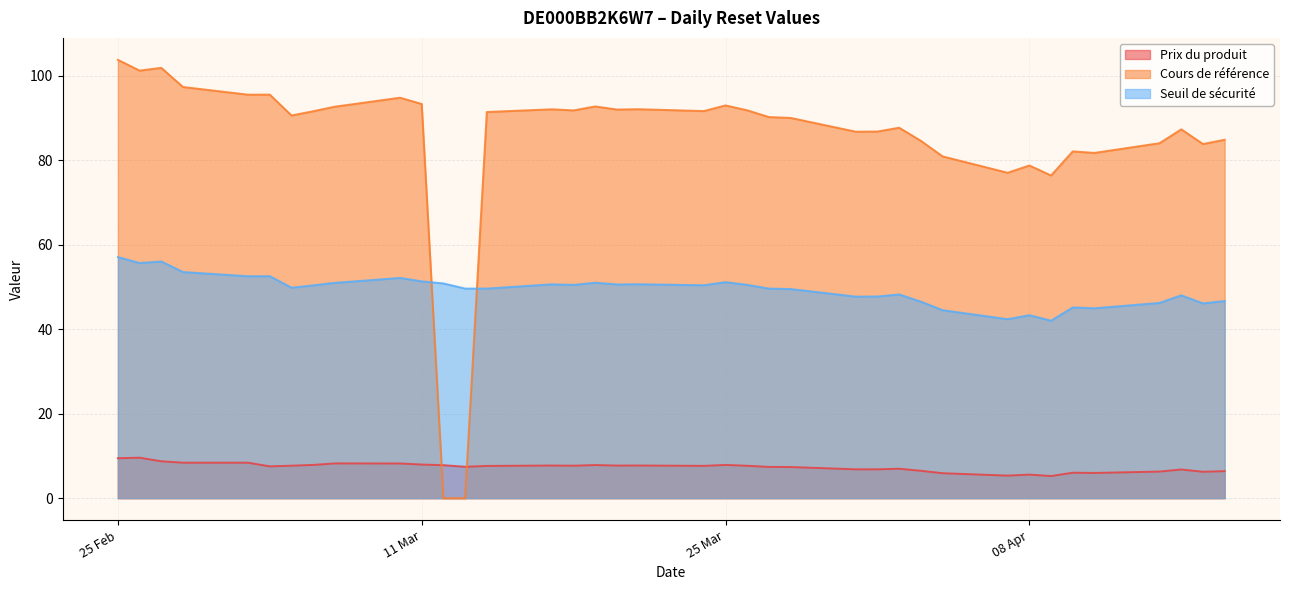

Reading right to left, transcribe all the data shown in this chart.

Prix du produit: 2025-02-25=9.5	2025-02-26=9.6	2025-02-27=8.7	2025-02-28=8.4	2025-03-03=8.4	2025-03-04=7.5	2025-03-05=7.7	2025-03-06=7.9	2025-03-07=8.2	2025-03-10=8.2	2025-03-11=8.0	2025-03-12=7.8	2025-03-13=7.4	2025-03-14=7.6	2025-03-17=7.7	2025-03-18=7.7	2025-03-19=7.8	2025-03-20=7.7	2025-03-21=7.7	2025-03-24=7.7	2025-03-25=7.9	2025-03-26=7.7	2025-03-27=7.4	2025-03-28=7.4	2025-03-31=6.8	2025-04-01=6.8	2025-04-02=7.0	2025-04-03=6.5	2025-04-04=5.9	2025-04-07=5.3	2025-04-08=5.6	2025-04-09=5.2	2025-04-10=6.0	2025-04-11=6.0	2025-04-14=6.3	2025-04-15=6.8	2025-04-16=6.2	2025-04-17=6.4
Cours de référence: 2025-02-25=103.8	2025-02-26=101.2	2025-02-27=101.8	2025-02-28=97.3	2025-03-03=95.5	2025-03-04=95.5	2025-03-05=90.6	2025-03-06=91.6	2025-03-07=92.7	2025-03-10=94.8	2025-03-11=93.3	2025-03-12=0.0	2025-03-13=0.0	2025-03-14=91.4	2025-03-17=92.0	2025-03-18=91.8	2025-03-19=92.7	2025-03-20=92.0	2025-03-21=92.1	2025-03-24=91.6	2025-03-25=93.0	2025-03-26=91.8	2025-03-27=90.2	2025-03-28=90.0	2025-03-31=86.7	2025-04-01=86.8	2025-04-02=87.7	2025-04-03=84.6	2025-04-04=80.9	2025-04-07=77.0	2025-04-08=78.7	2025-04-09=76.4	2025-04-10=82.1	2025-04-11=81.7	2025-04-14=84.0	2025-04-15=87.3	2025-04-16=83.8	2025-04-17=84.8
Seuil de sécurité: 2025-02-25=57.1	2025-02-26=55.7	2025-02-27=56.0	2025-02-28=53.5	2025-03-03=52.5	2025-03-04=52.5	2025-03-05=49.8	2025-03-06=50.4	2025-03-07=51.0	2025-03-10=52.1	2025-03-11=51.3	2025-03-12=50.8	2025-03-13=49.6	2025-03-14=49.6	2025-03-17=50.6	2025-03-18=50.5	2025-03-19=51.0	2025-03-20=50.6	2025-03-21=50.6	2025-03-24=50.4	2025-03-25=51.1	2025-03-26=50.5	2025-03-27=49.6	2025-03-28=49.5	2025-03-31=47.7	2025-04-01=47.7	2025-04-02=48.2	2025-04-03=46.5	2025-04-04=44.5	2025-04-07=42.4	2025-04-08=43.3	2025-04-09=42.0	2025-04-10=45.1	2025-04-11=44.9	2025-04-14=46.2	2025-04-15=48.0	2025-04-16=46.1	2025-04-17=46.7